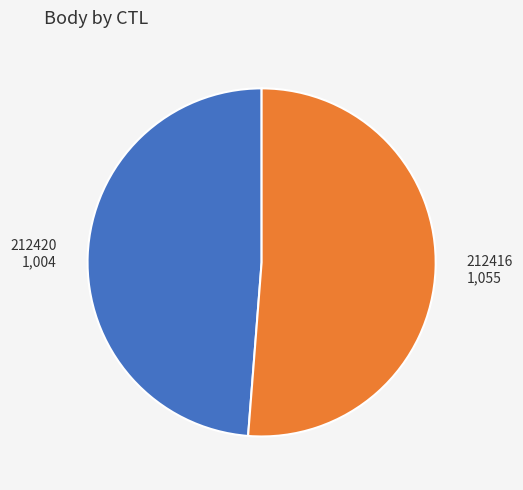

Is the sum of 212420 and 212416 greater than half?

Yes